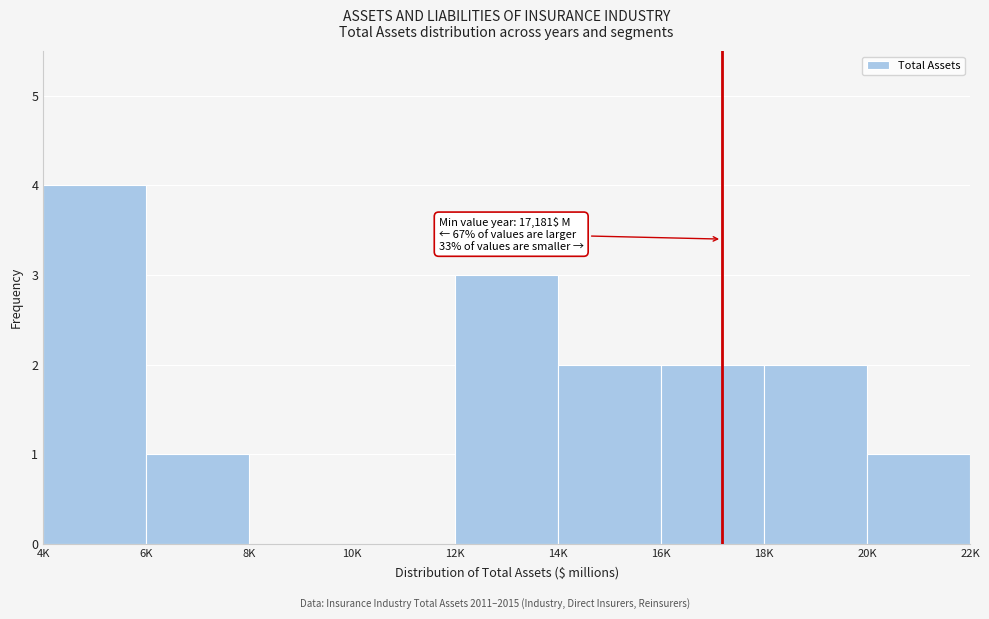

Reading right to left, what are all the values shown in this chart?

20K=1	18K=2	16K=2	14K=2	12K=3	10K=0	8K=0	6K=1	4K=4